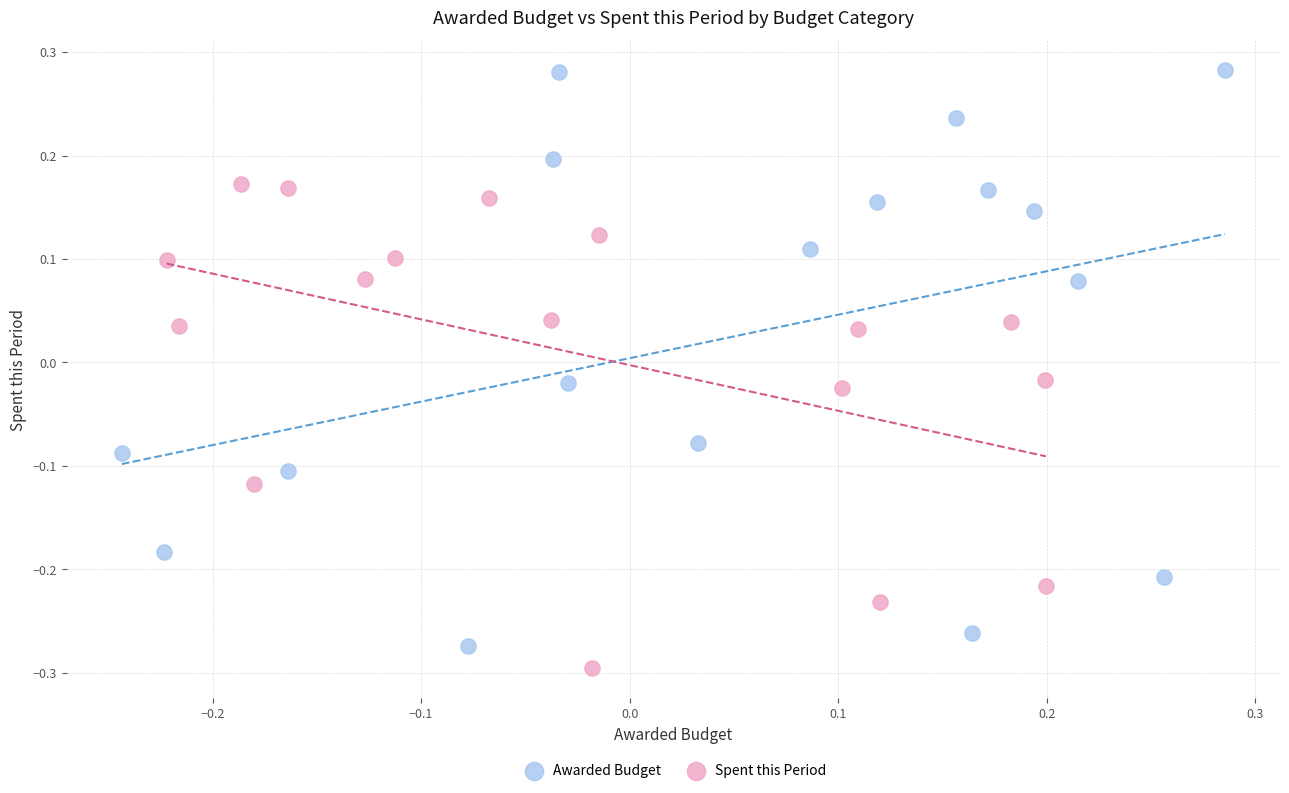

Which series contains the highest Y value?

Awarded Budget